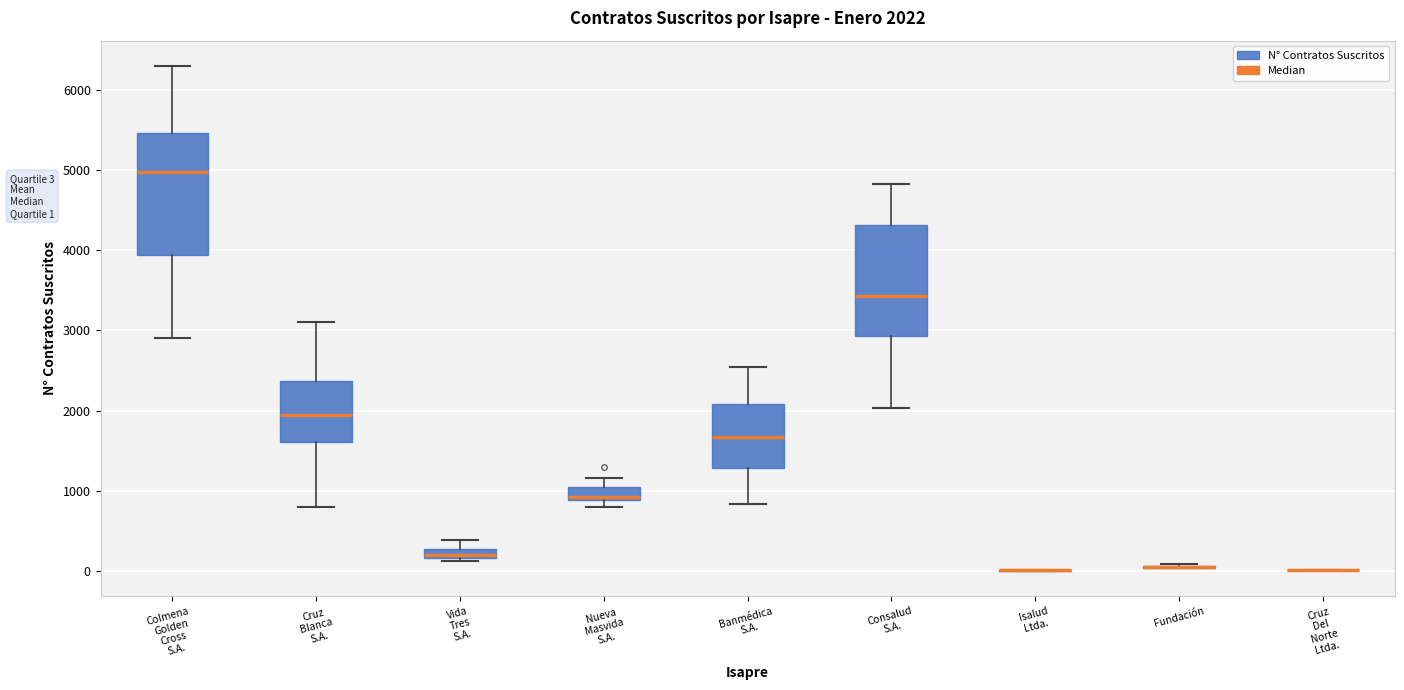

Comparing the boxes themselves (not the whiskers), which one is the tallest?

Colmena Golden Cross S.A.